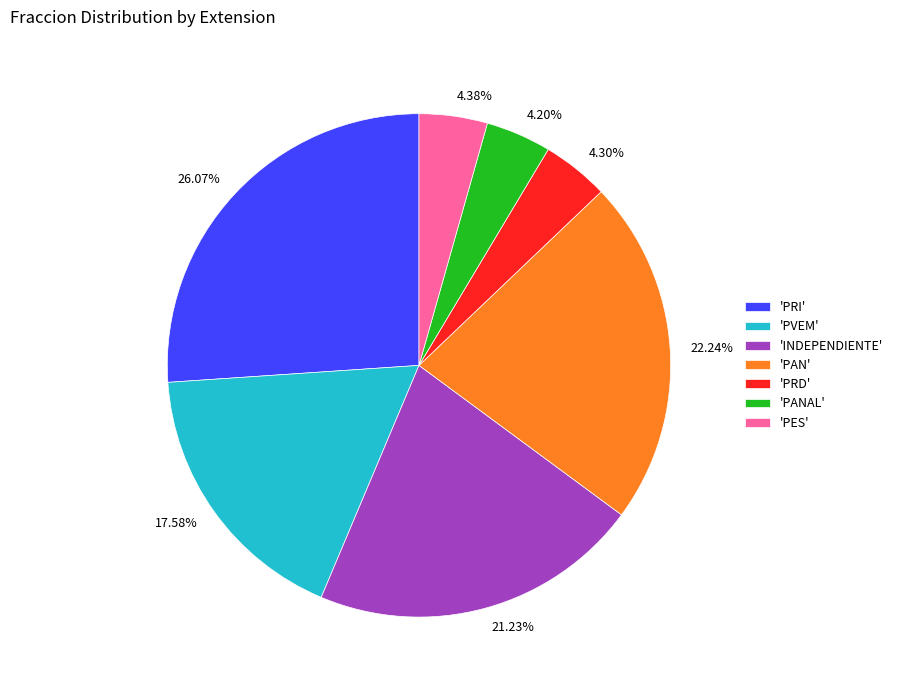

Does any single category account for the majority?

No